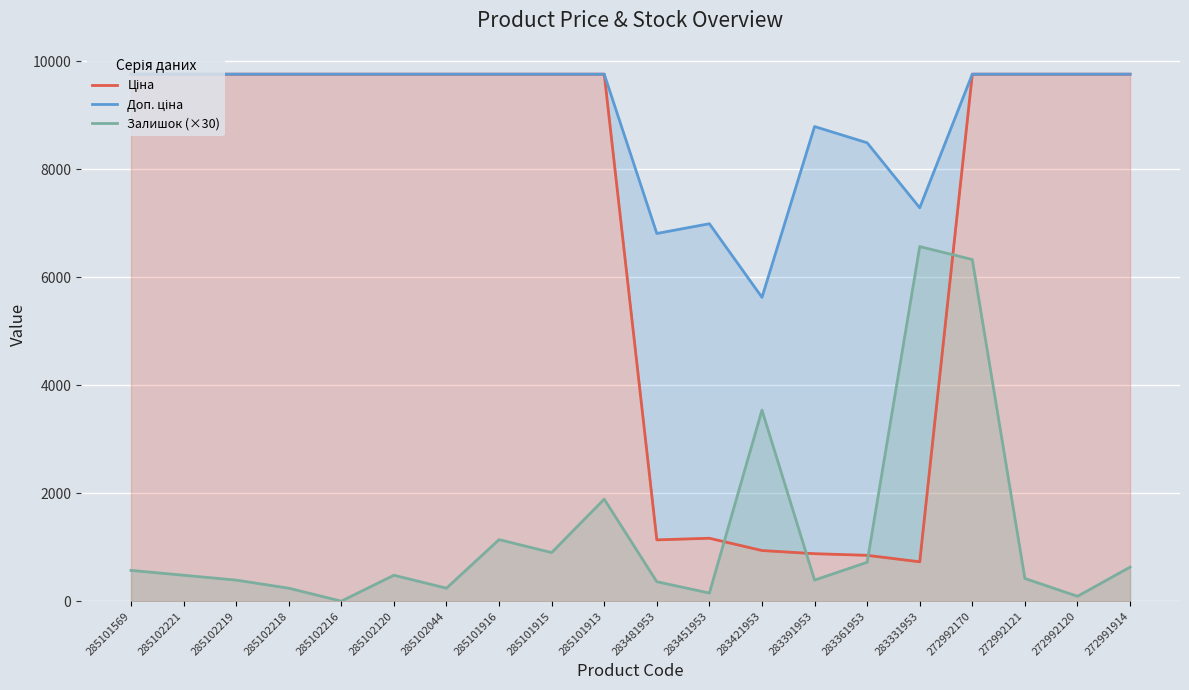

True or false: Ціна and Доп. ціна intersect in this chart.

False